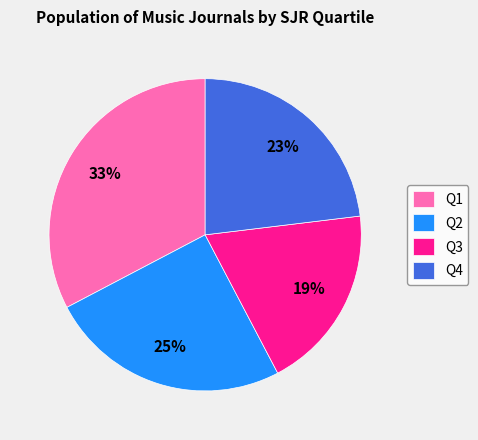

How many slices are in this pie chart?

4